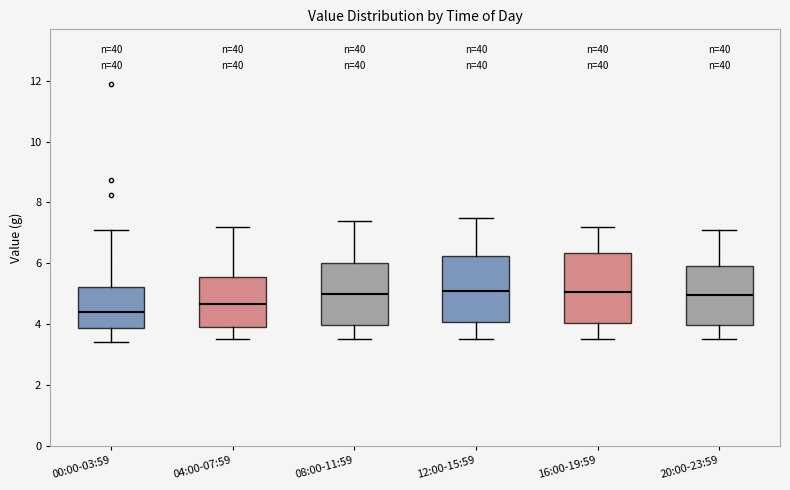

Reading left to right, read every box against the y-axis: the position of its median line, the range the box covers, and the ends of its whiskers. The values are not printed on the chart, so give them approximately, as read against the axis.

00:00-03:59: median 4.4, box 3.8 to 5.2, whiskers 3.4 to 7.2
04:00-07:59: median 4.6, box 4.0 to 5.6, whiskers 3.6 to 7.2
08:00-11:59: median 5.0, box 4.0 to 6.0, whiskers 3.6 to 7.4
12:00-15:59: median 5.2, box 4.0 to 6.2, whiskers 3.6 to 7.6
16:00-19:59: median 5.0, box 4.0 to 6.4, whiskers 3.6 to 7.2
20:00-23:59: median 5.0, box 4.0 to 6.0, whiskers 3.6 to 7.2